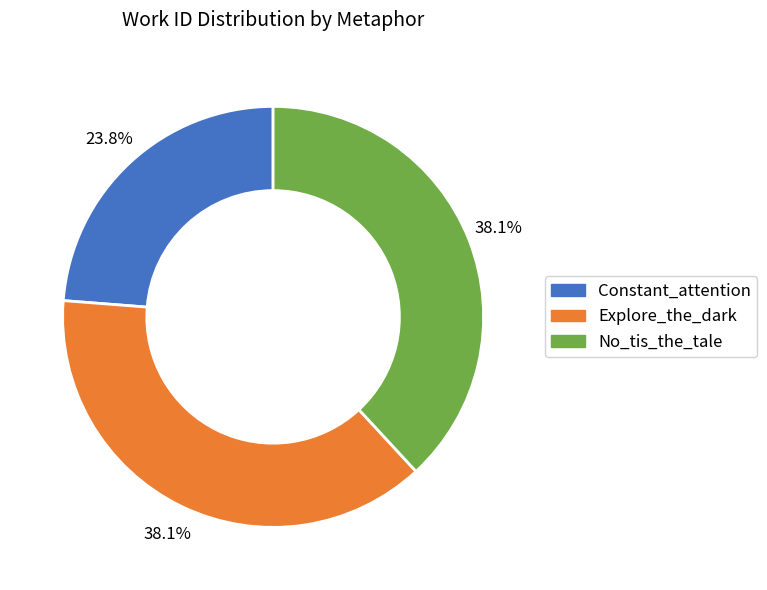

Is there any slice that represents more than half of the pie?

No